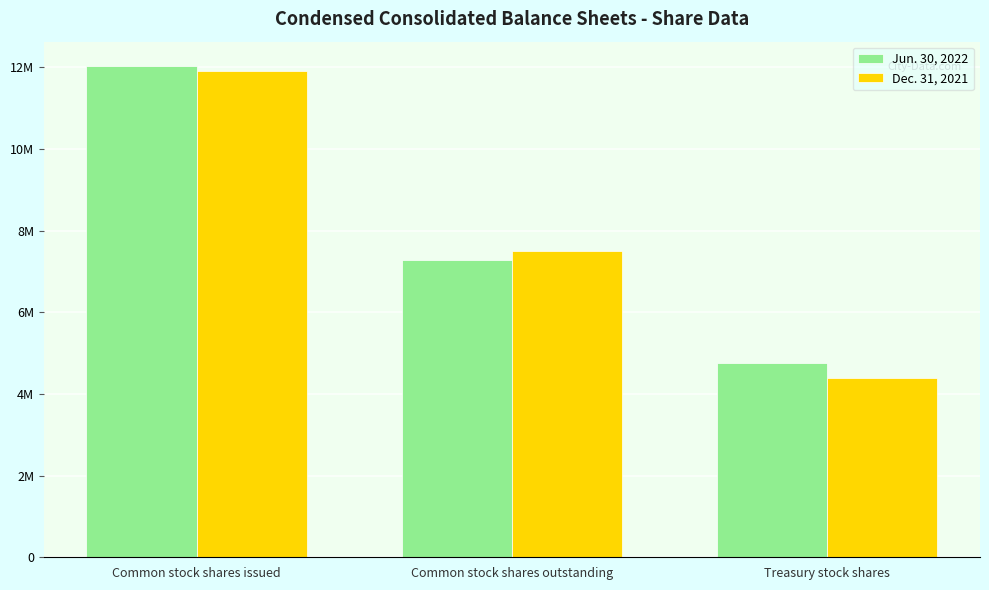

What is the difference between the highest and lowest values at Common stock shares outstanding?

230814